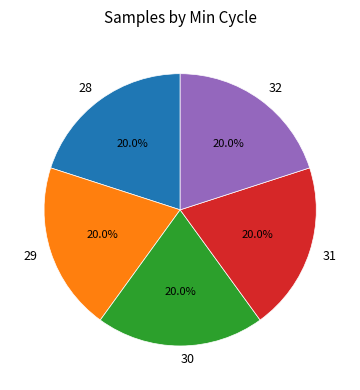

True or false: 29 accounts for 26% of the total.

False